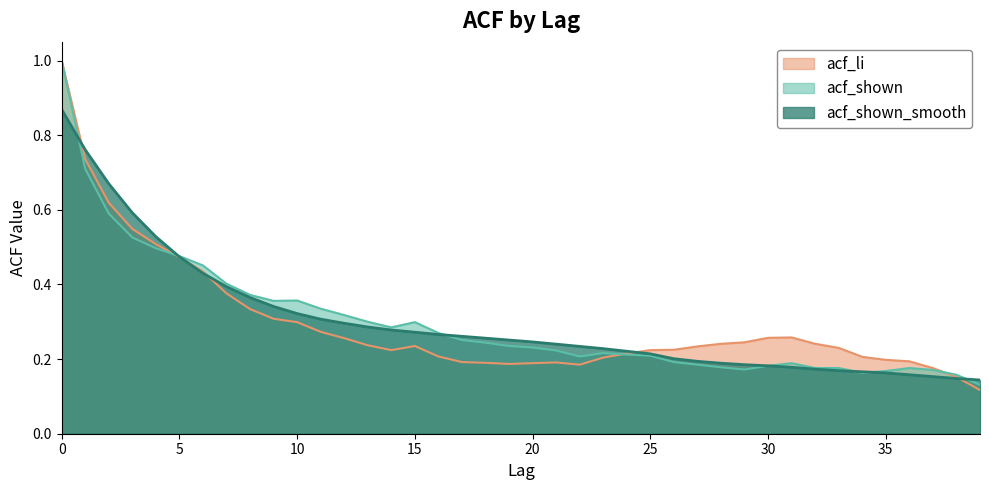

Rank the series by their maximum value, from highest to lowest.

acf_li, acf_shown, acf_shown_smooth